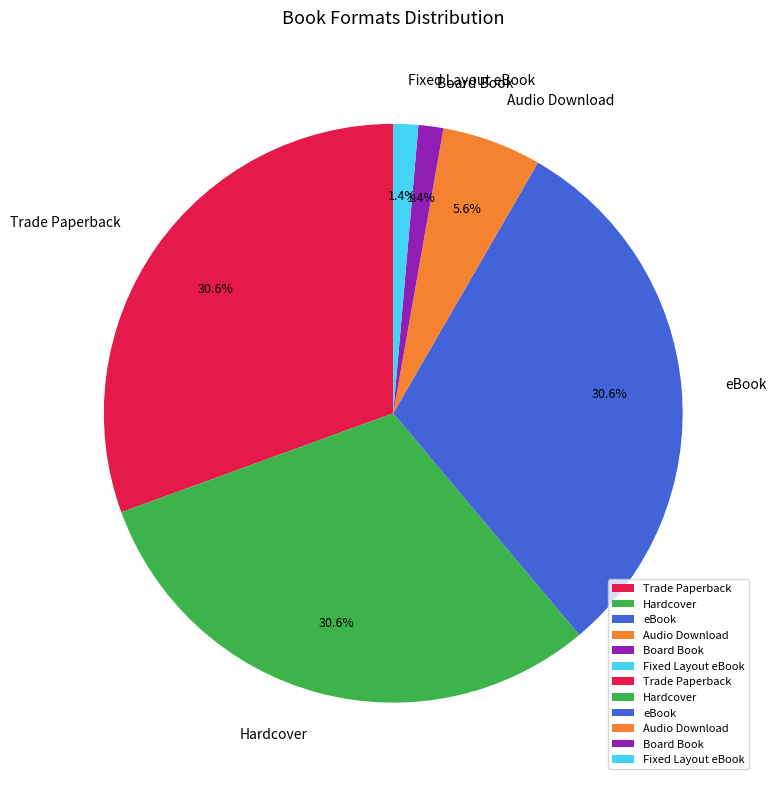

Between Fixed Layout eBook and Hardcover, which is larger?

Hardcover